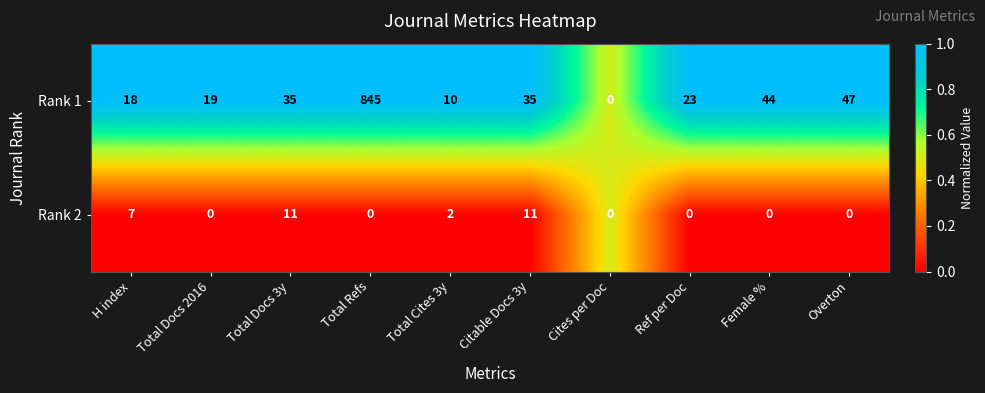

What is the total value across all series at Ref per Doc?

23